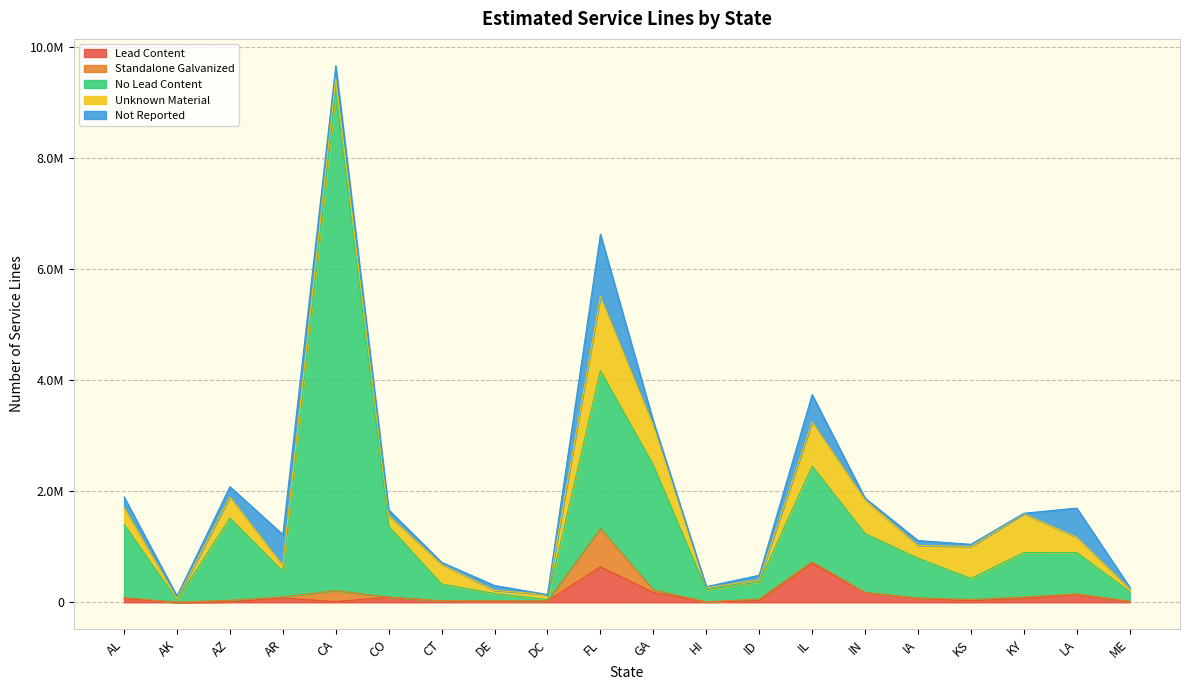

How many categories are shown in the chart?

20